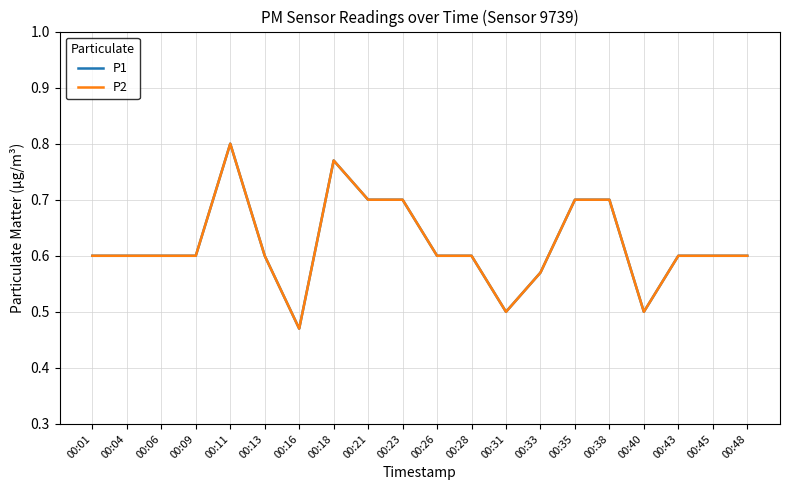

Does the chart display data point markers on the line(s)?

No